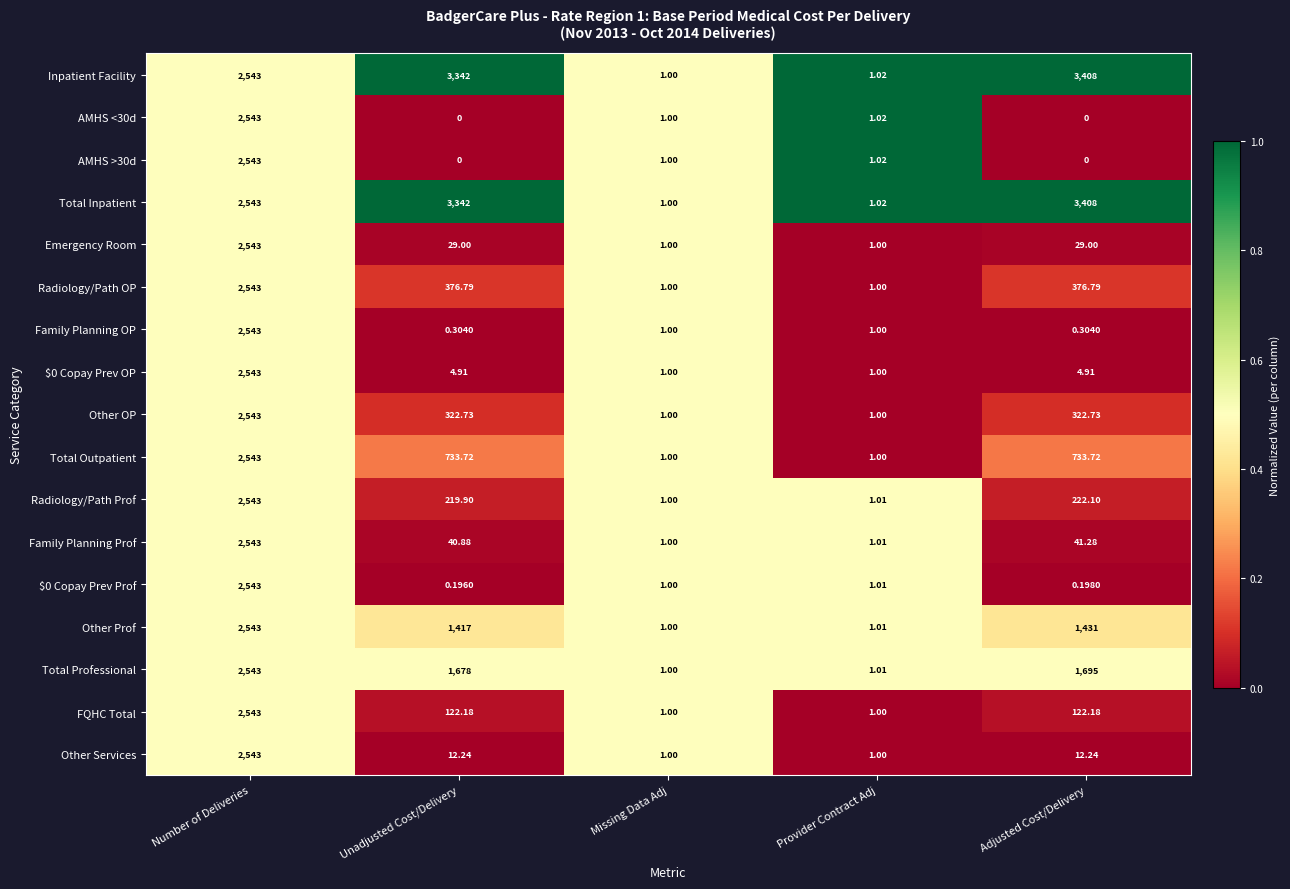

Which category has the highest value in the Total Outpatient series?

Number of Deliveries